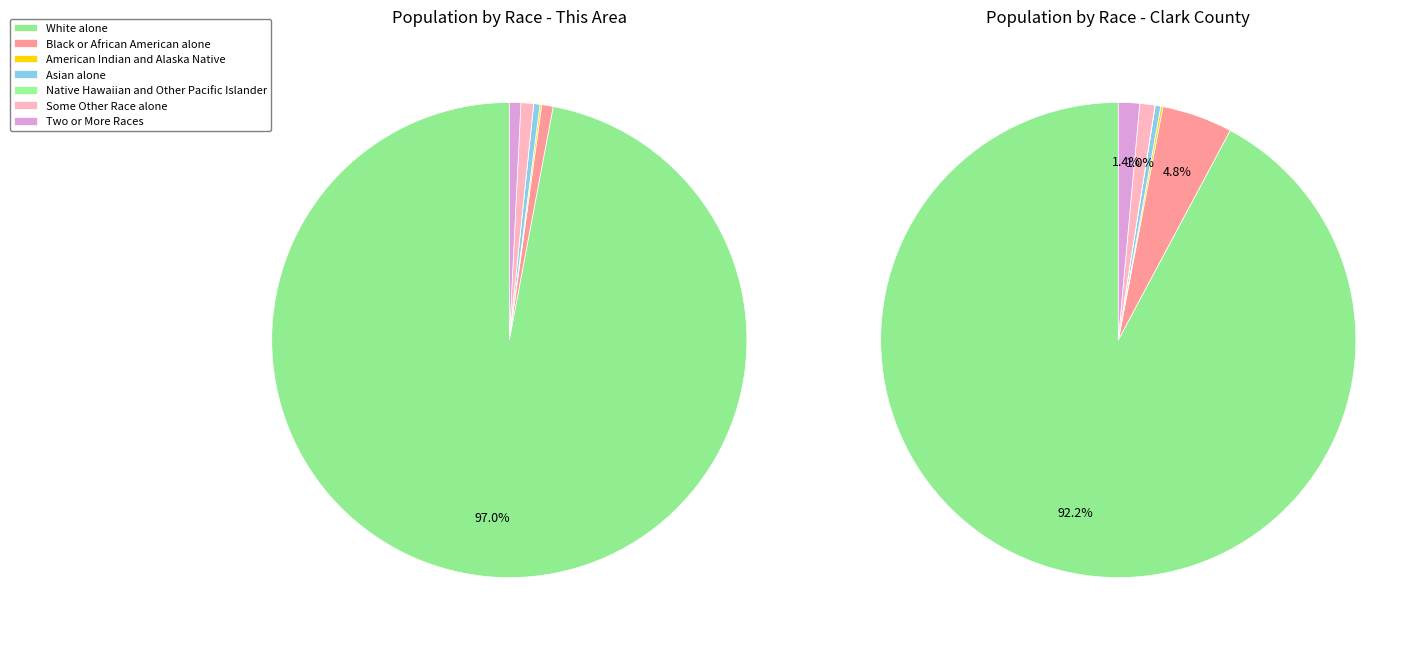

What percentage is NOT represented by Two or More Races?

99.2%